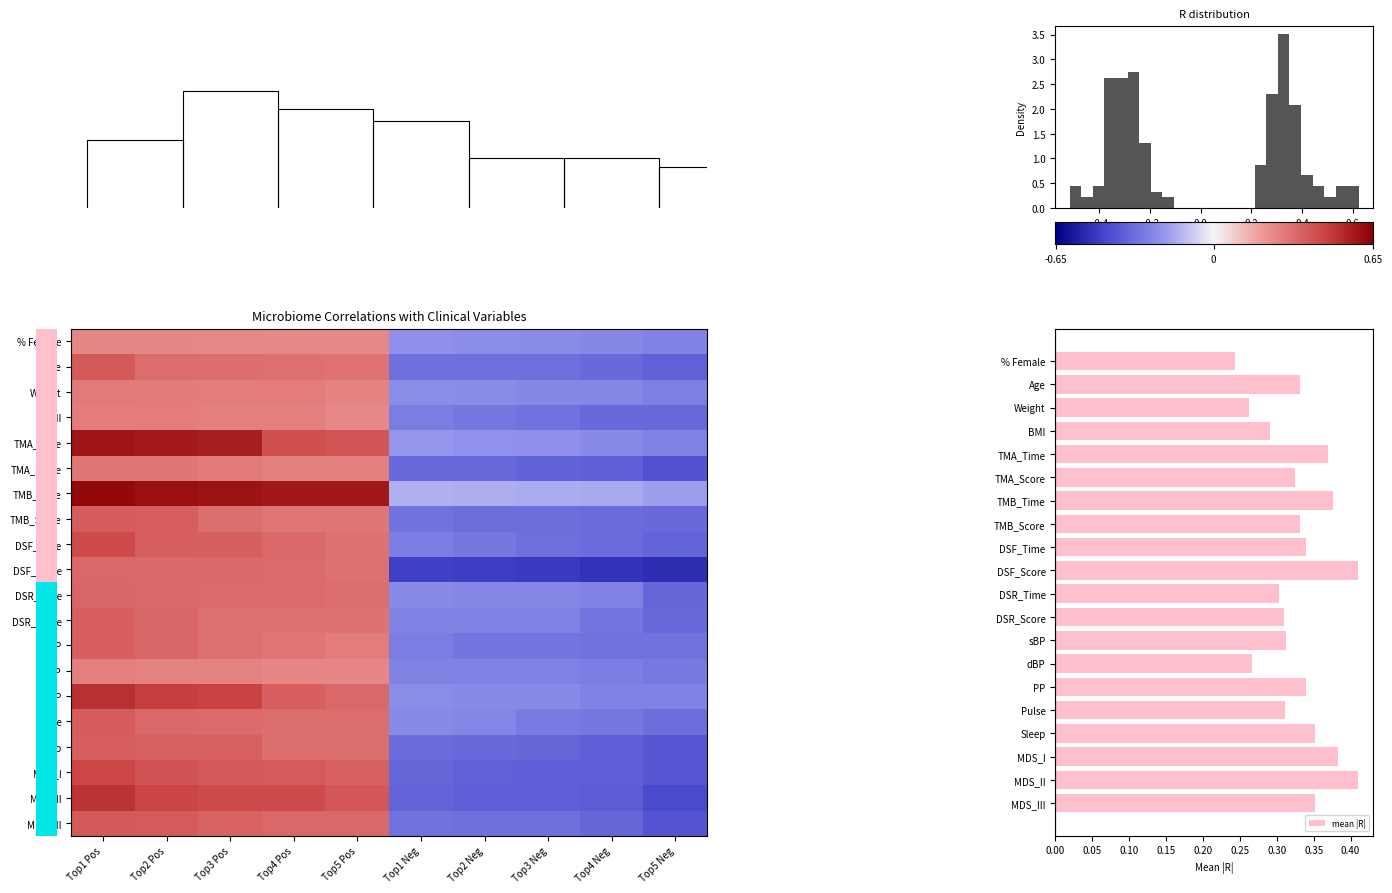

How many values in MDS_II are above zero?

5